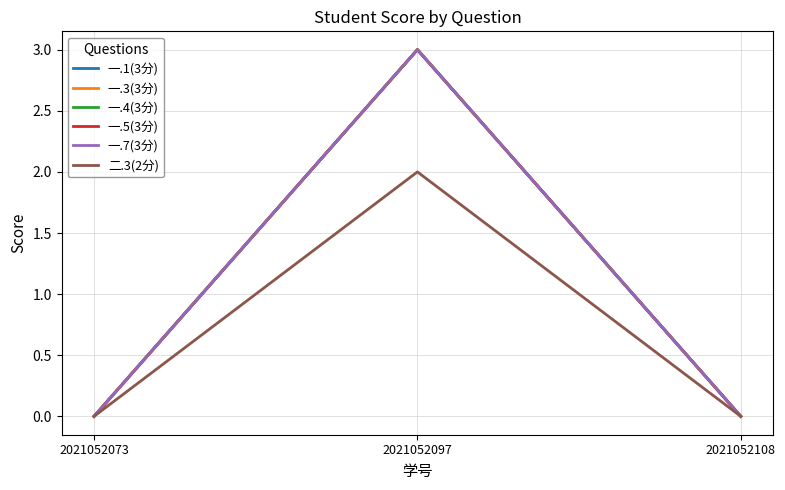

Which series has the largest total across all categories?

一.1(3分)